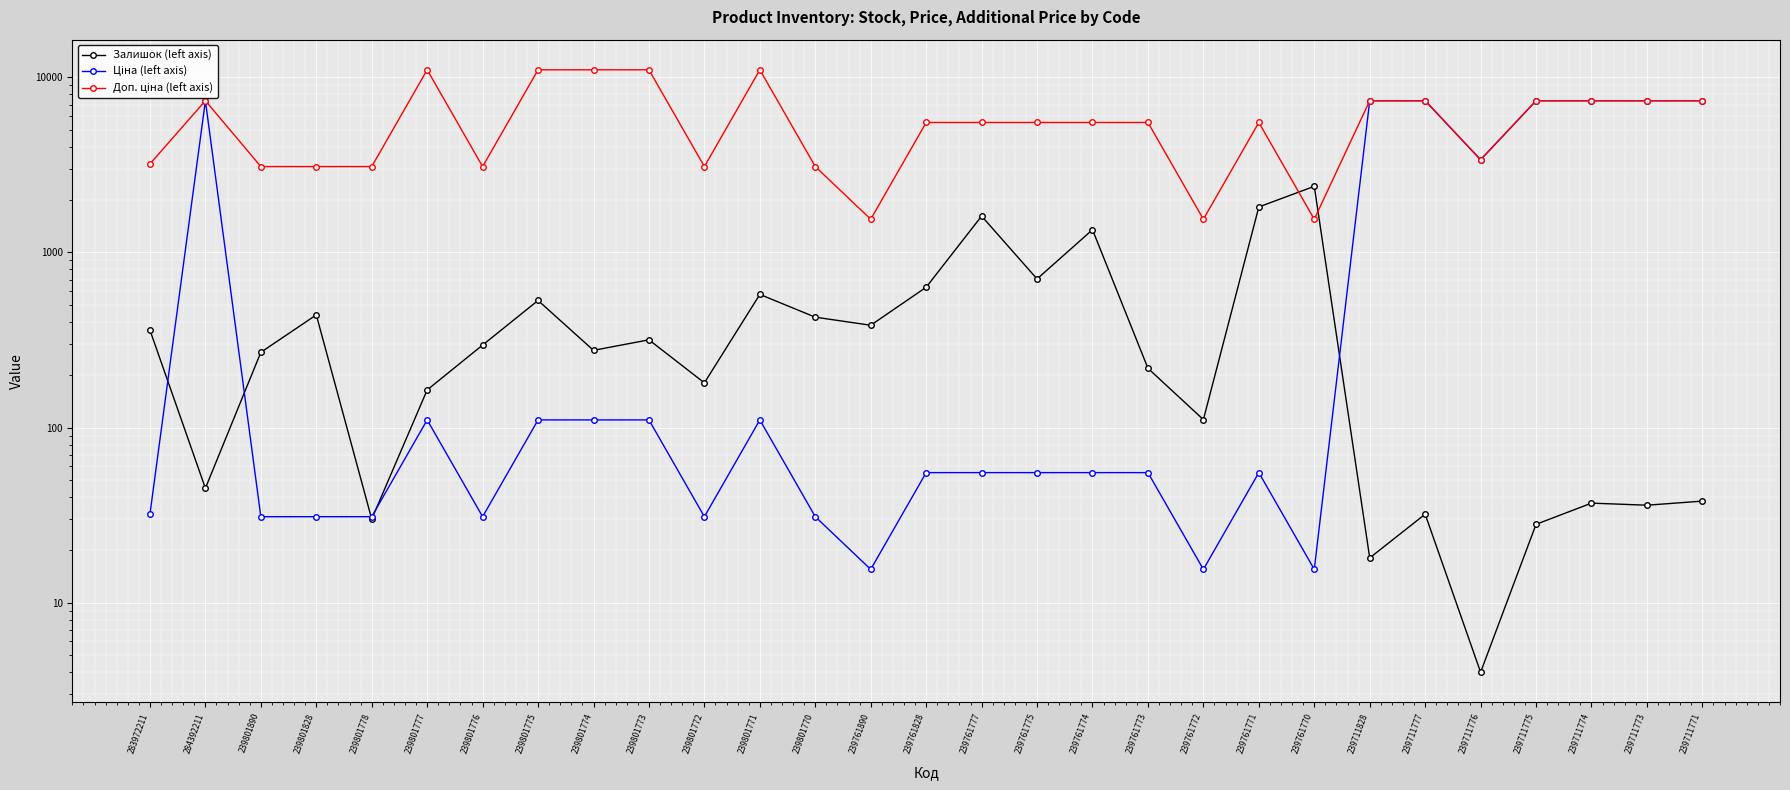

Which series ends up on top after the final intersection of Доп. ціна (left axis) and Залишок (left axis)?

Доп. ціна (left axis)